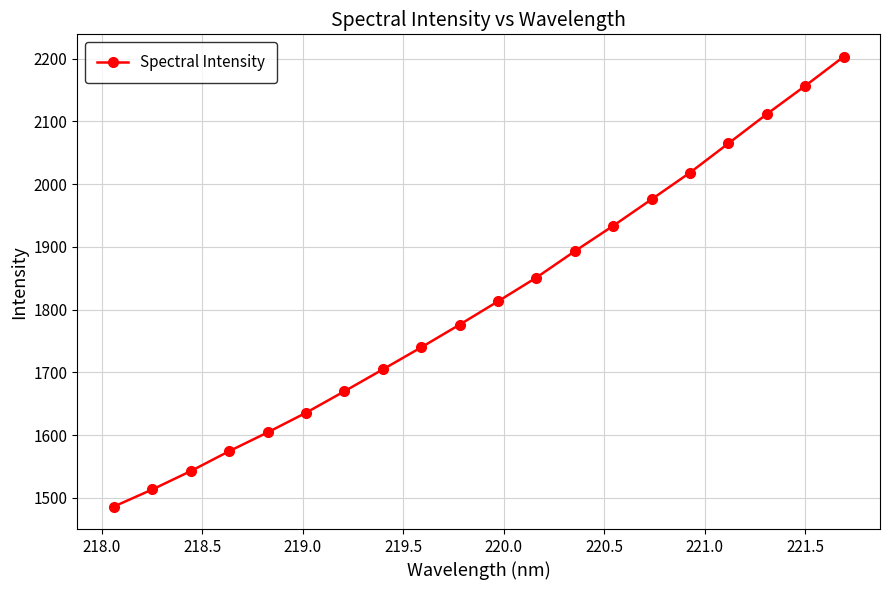

What is the value of the 5th point from the left?

1604.1